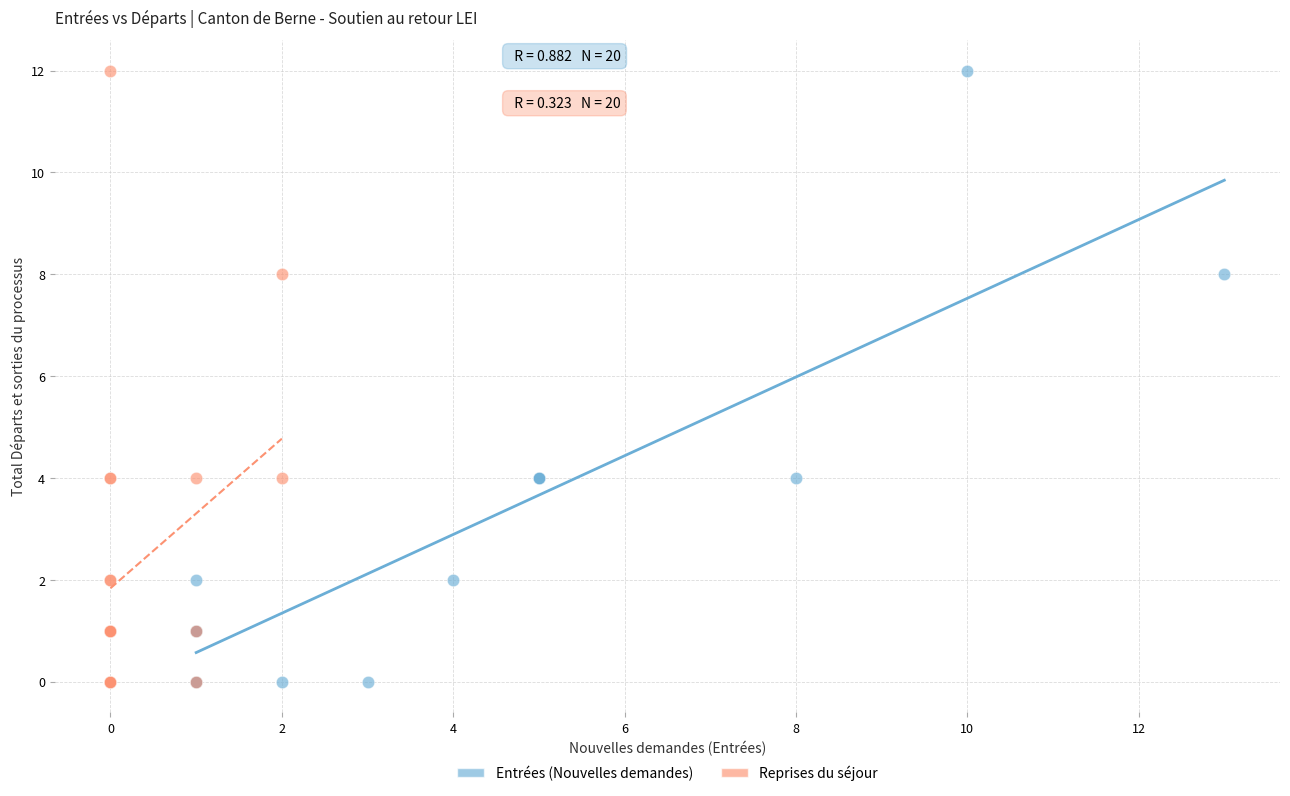

What are all the series names shown in the legend?

Entrées (Nouvelles demandes), Reprises du séjour